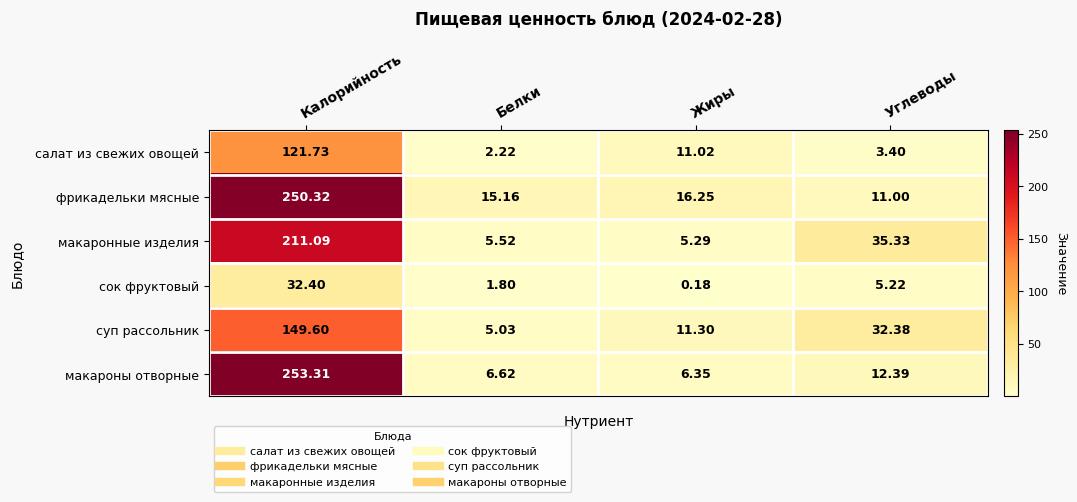

Which series has the largest range (max minus min)?

макароны отворные